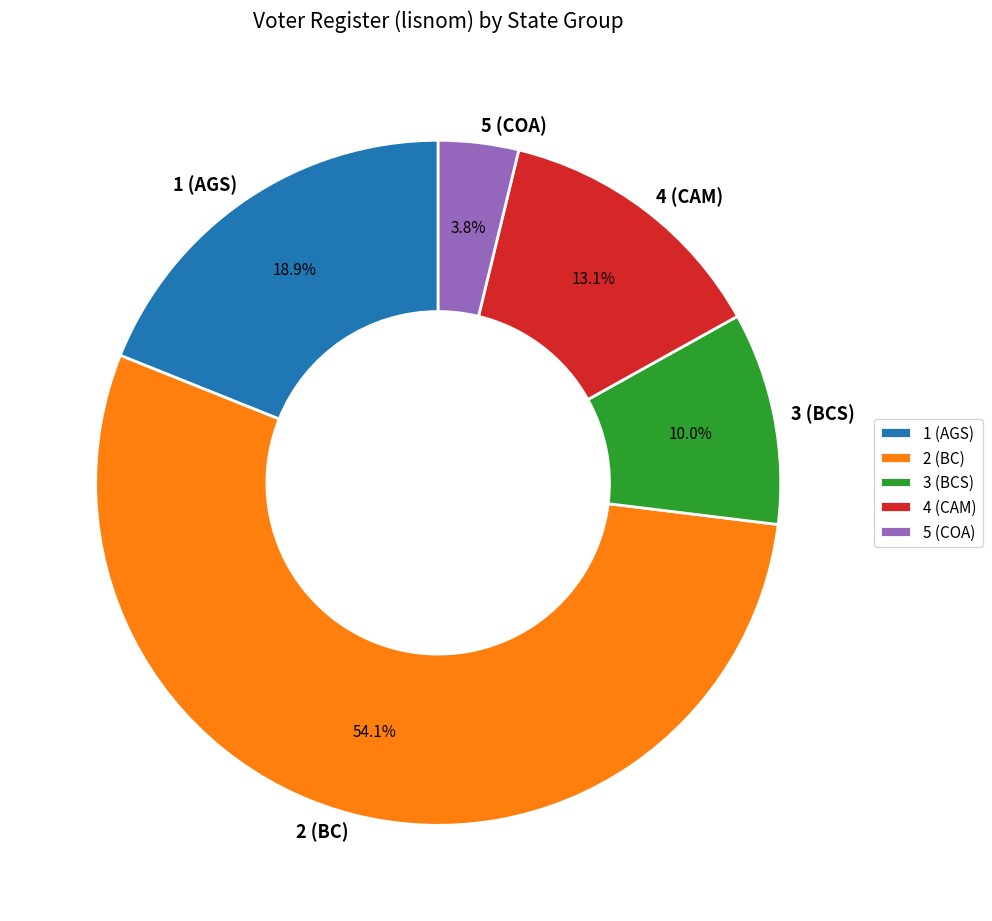

Rank the categories by value from lowest to highest.

5 (COA), 3 (BCS), 4 (CAM), 1 (AGS), 2 (BC)